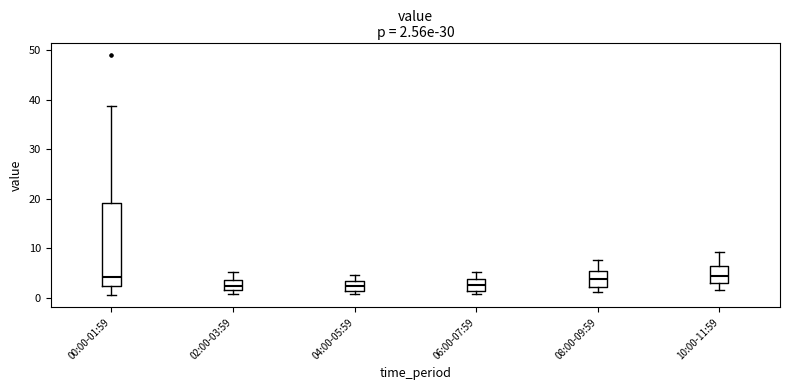

Which box is the tallest, from its lower edge to its upper edge?

00:00-01:59